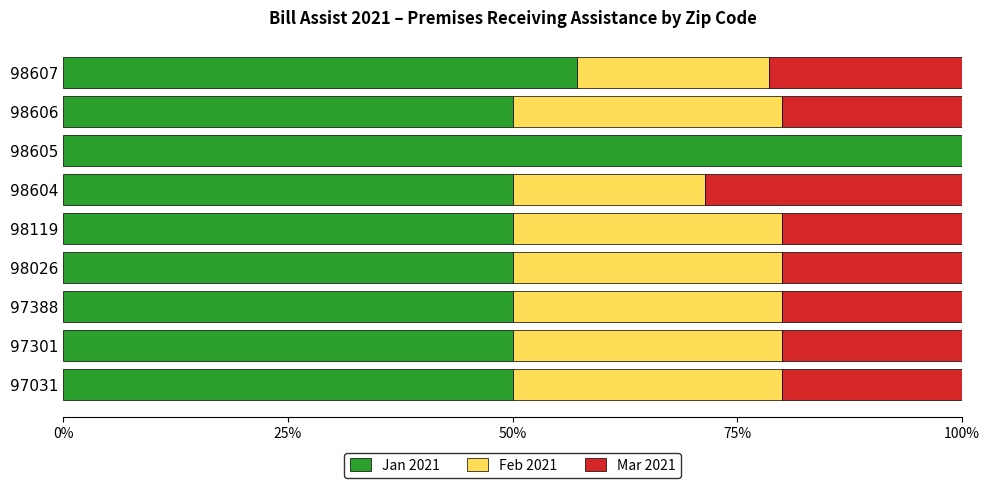

The value of Jan 2021 at 97388 is 50.0. True or false?

True